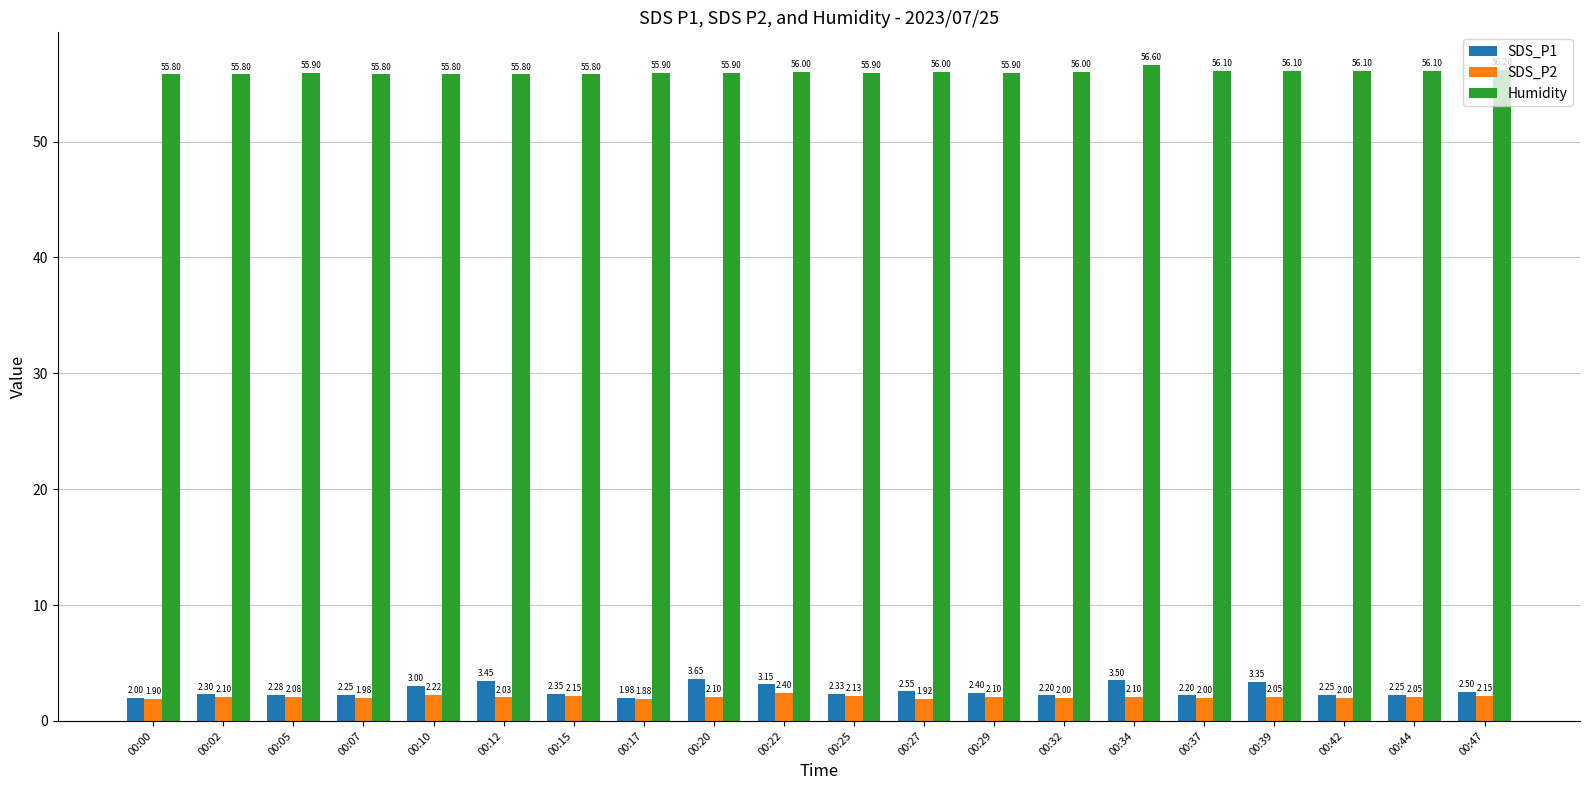

At how many categories does at least one series exceed 10?

20